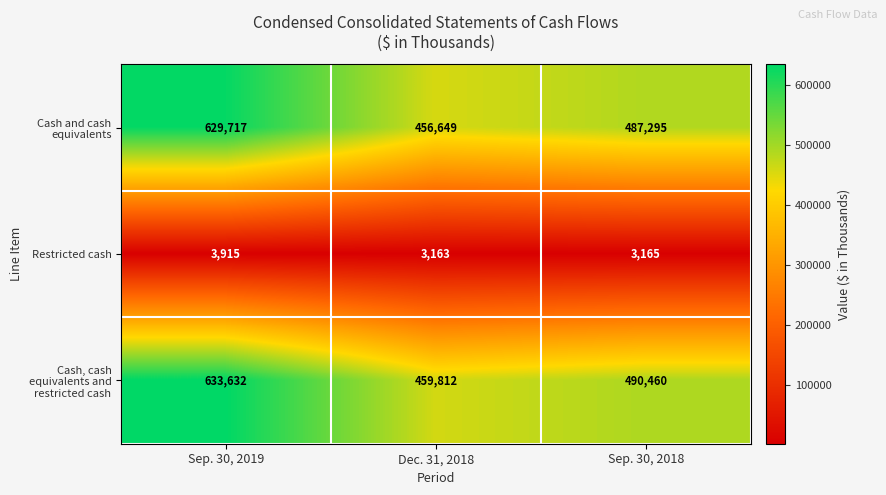

At how many categories does at least one series exceed 430719?

3